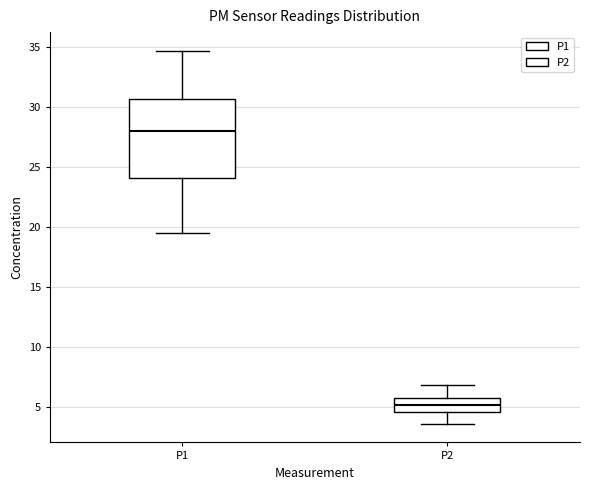

Which box's median line is the highest?

P1